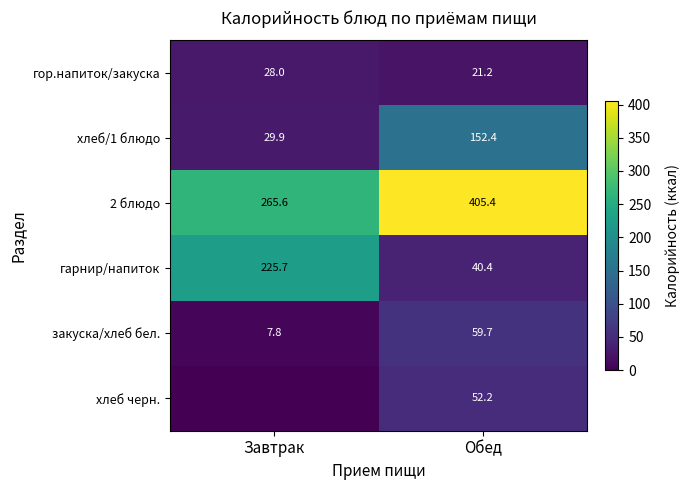

What is the difference between the maximum and minimum values in the хлеб/1 блюдо series?

122.5